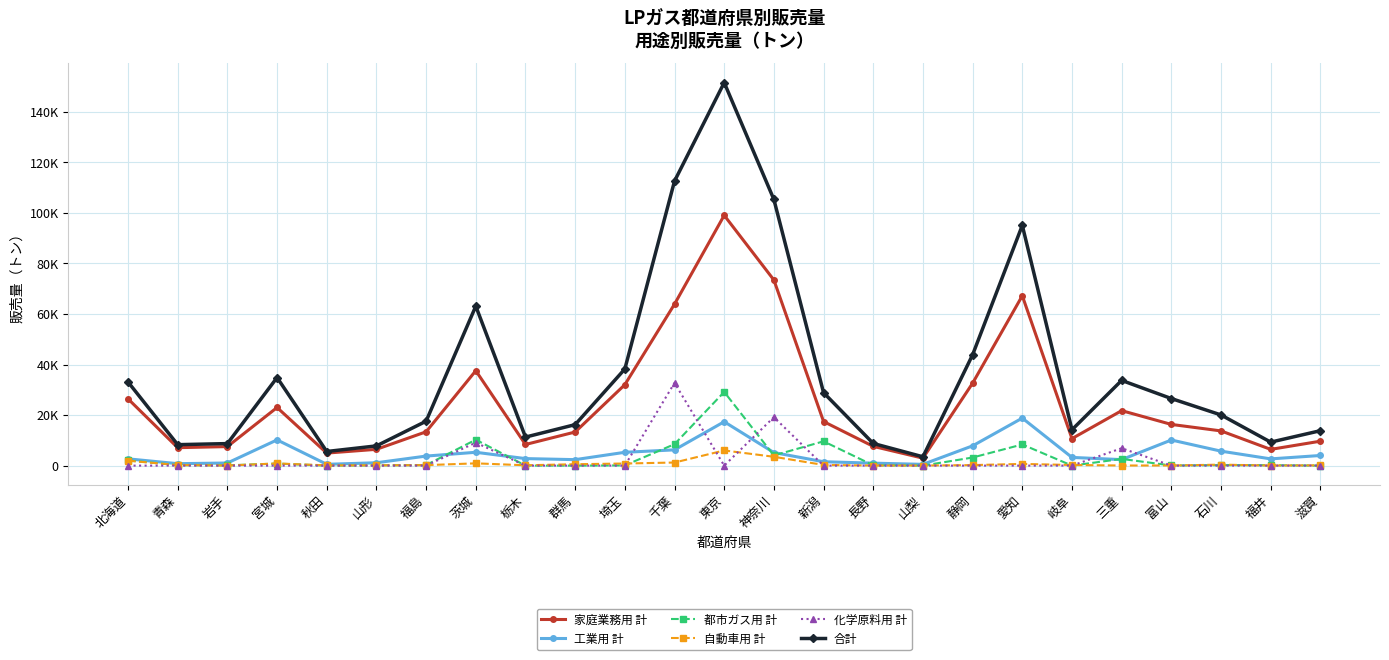

What is the maximum value shown in the chart?

151599